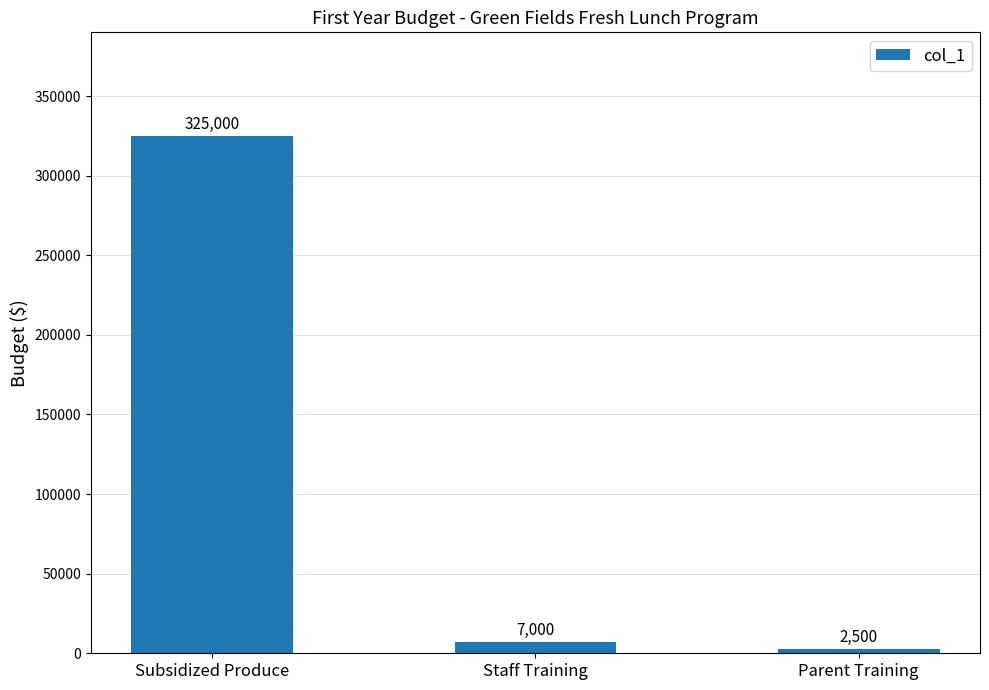

What is the difference between the values at Subsidized Produce and Staff Training?

318000